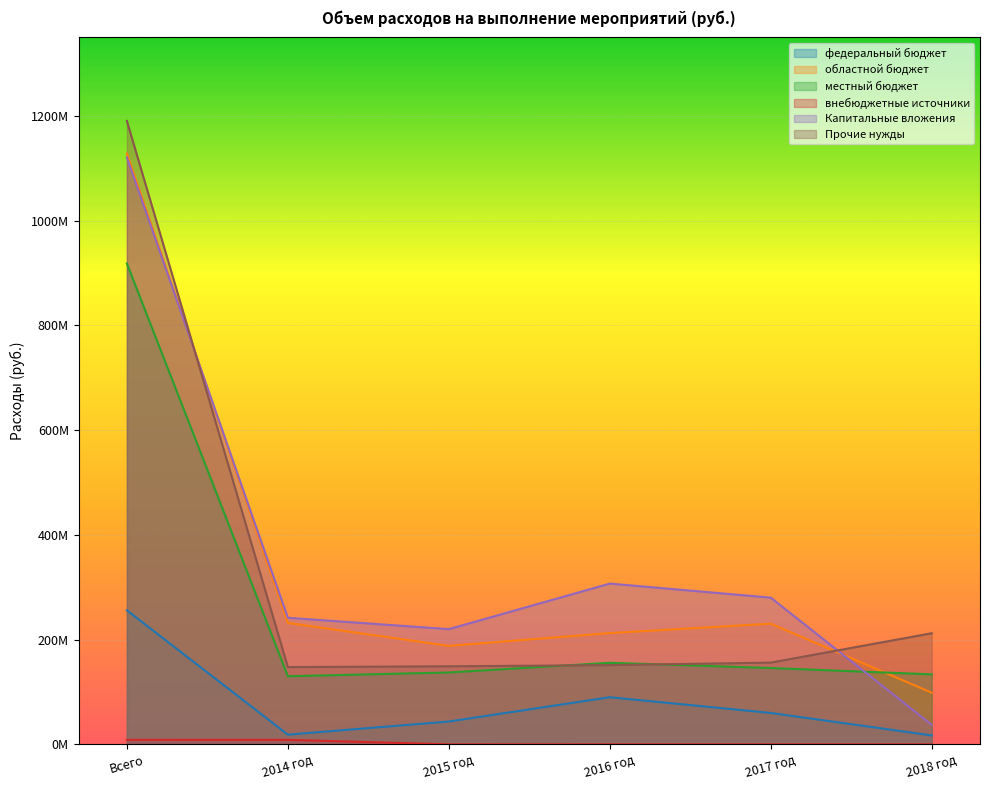

Which series changed the most between 2015 год and 2018 год?

Капитальные вложения